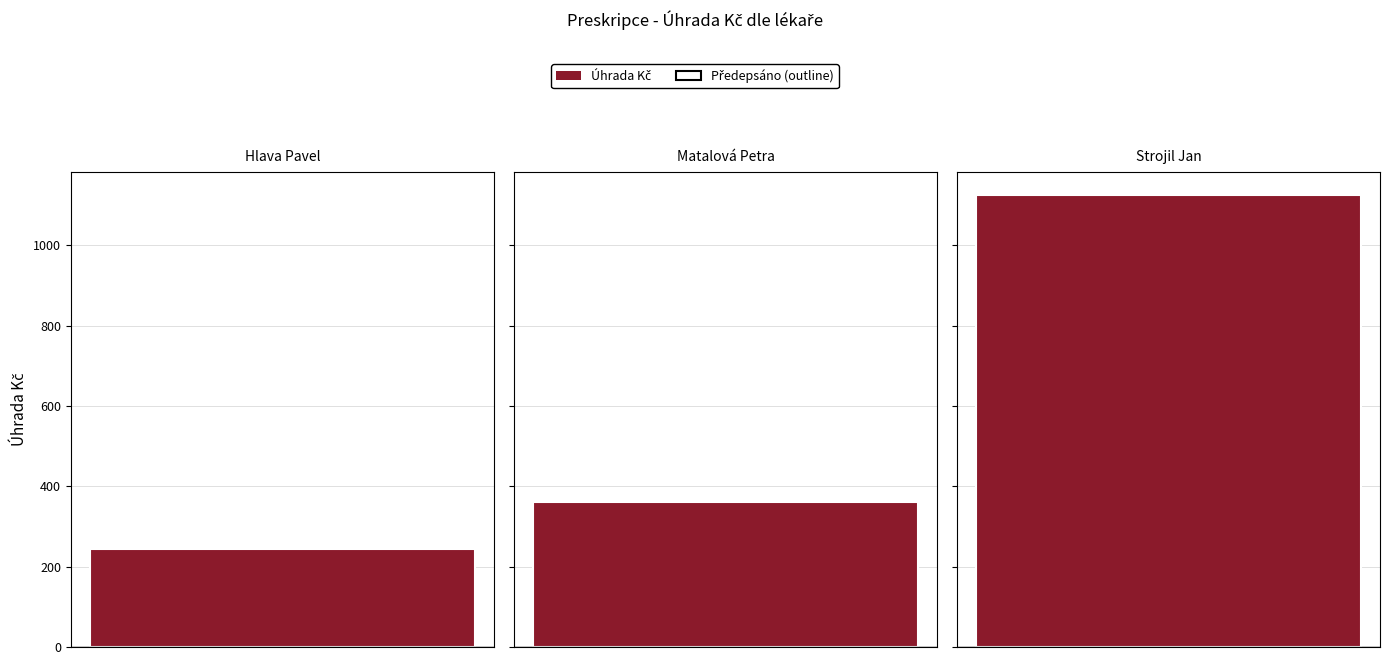

What is the label of the 1st bar from the left?

Hlava Pavel